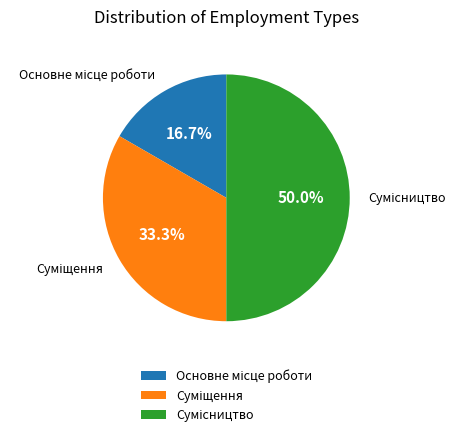

To the nearest percent, what is the difference between the Основне місце роботи and Сумісництво slice percentages?

33%